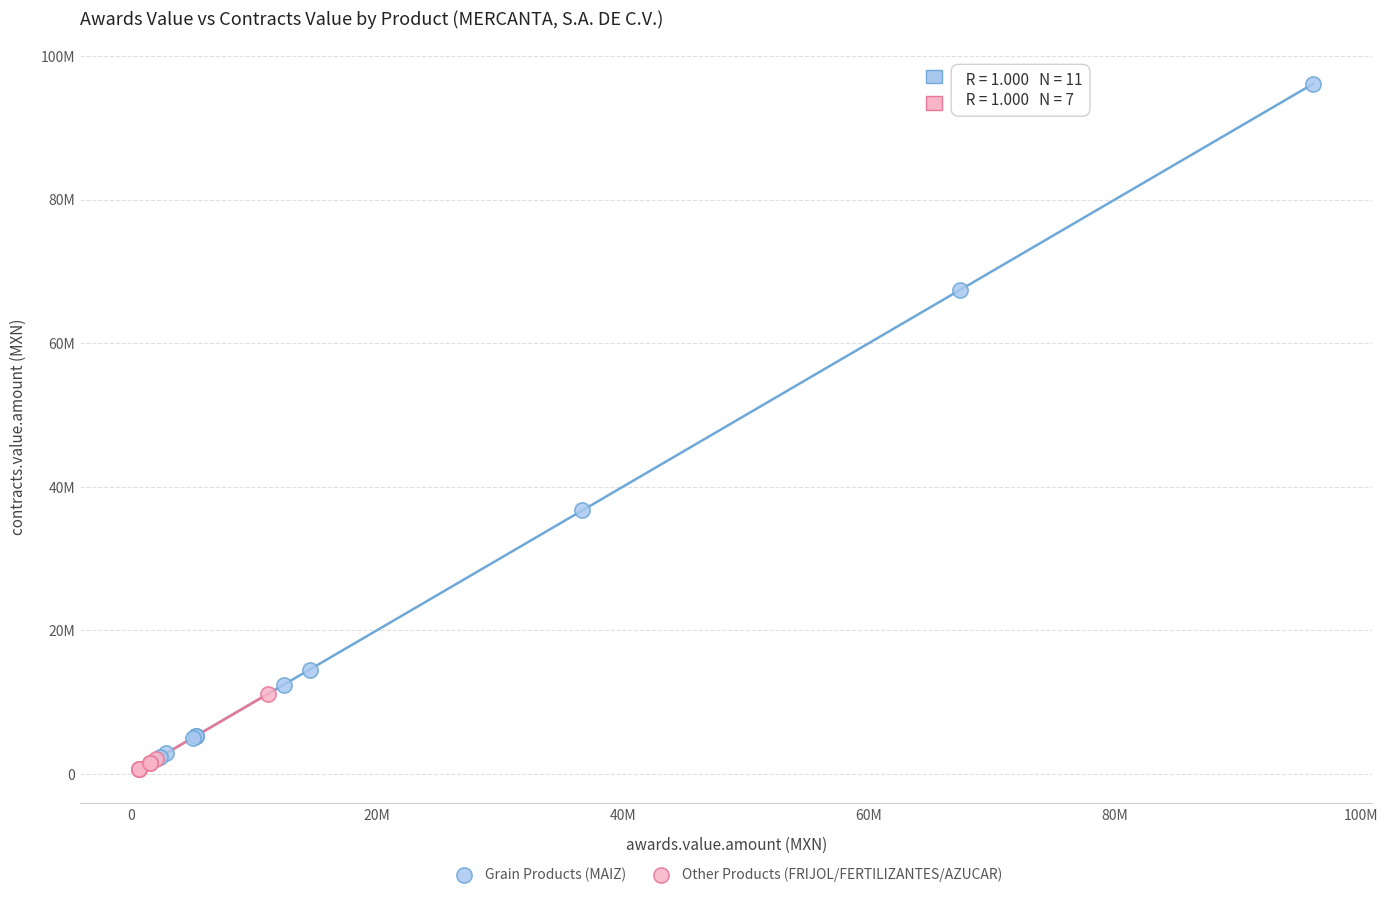

What are all the series names shown in the legend?

Grain Products (MAIZ), Other Products (FRIJOL/FERTILIZANTES/AZUCAR)